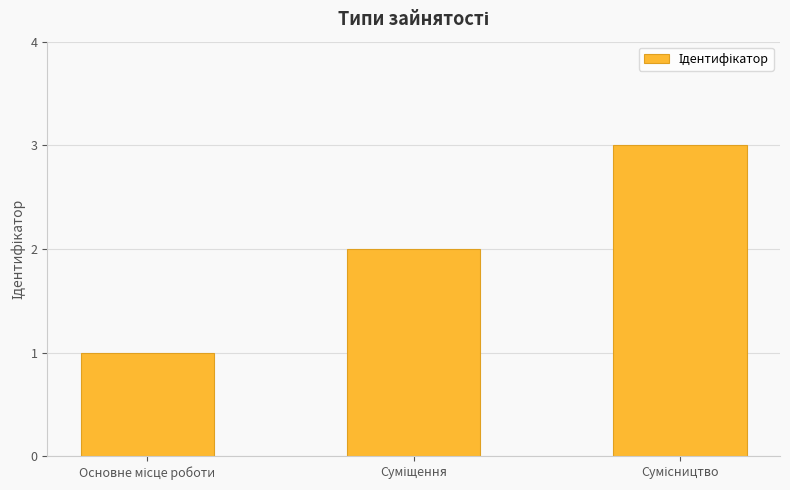

What is the maximum value shown in the chart?

3